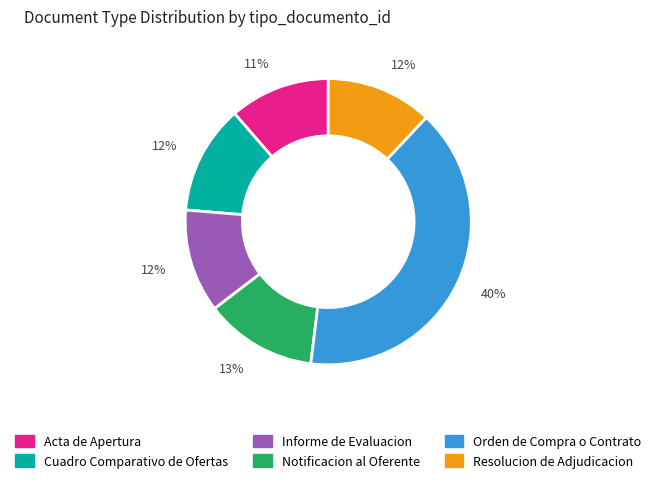

Is there any slice that represents more than half of the pie?

No